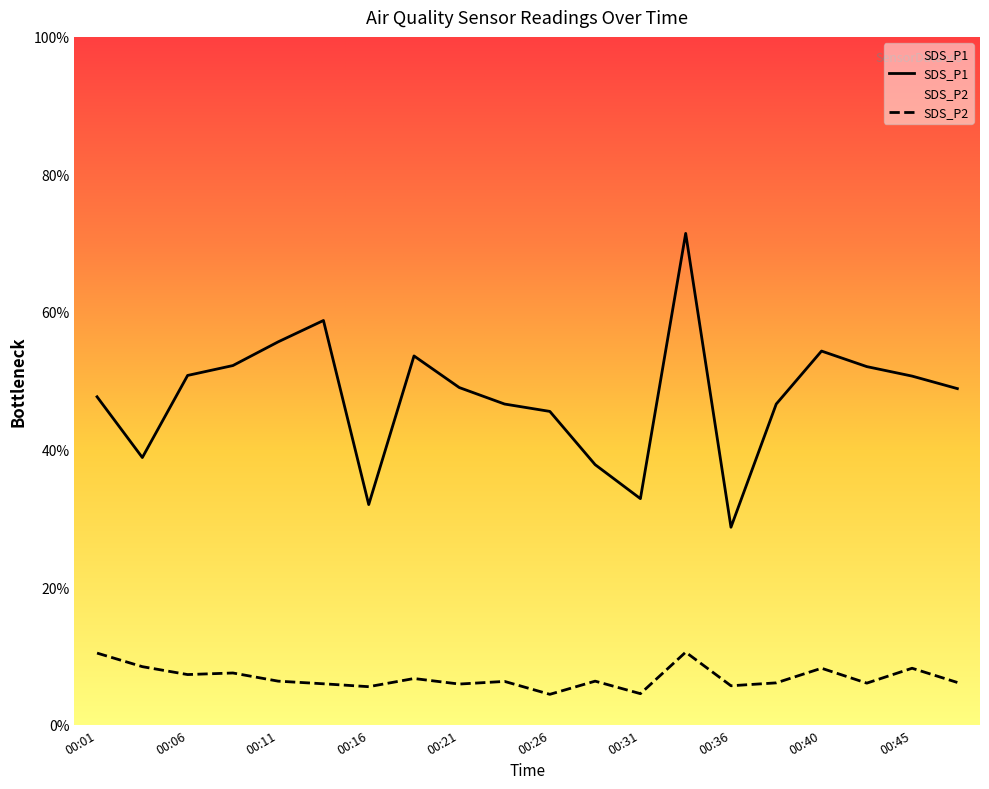

True or false: SDS_P2 and SDS_P1 cross at least once.

False